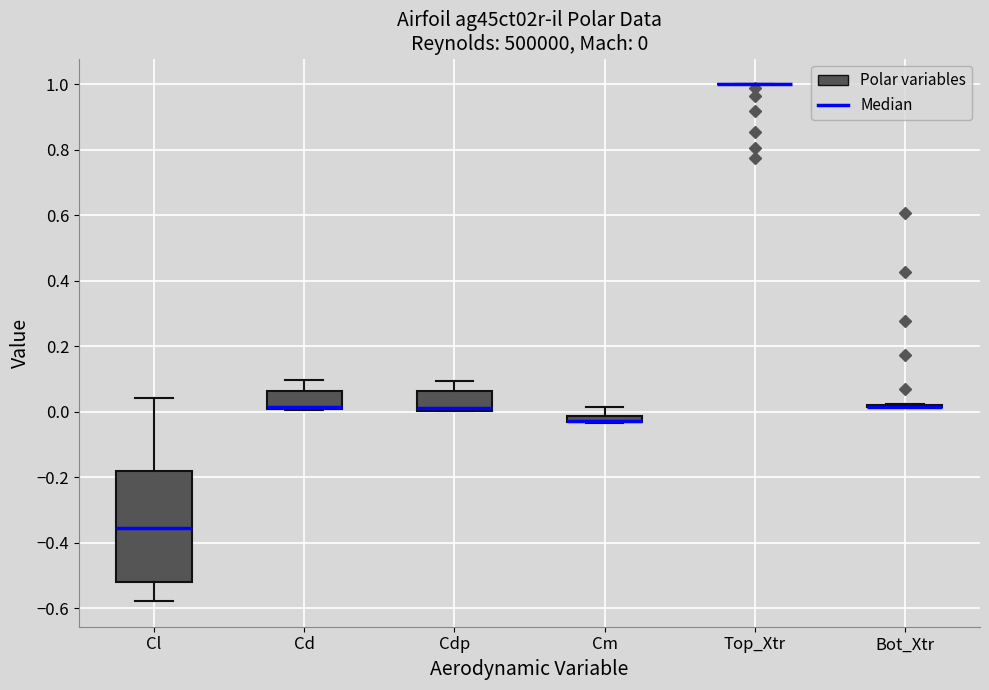

Which box is the tallest, from its lower edge to its upper edge?

Cl